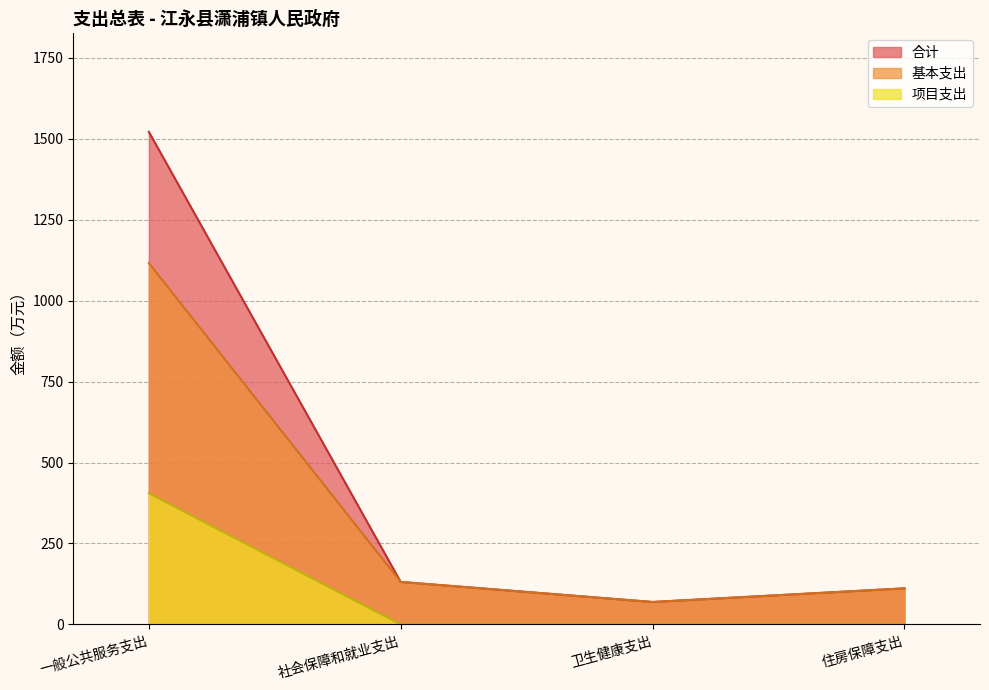

What is the minimum value for 基本支出?

69.3